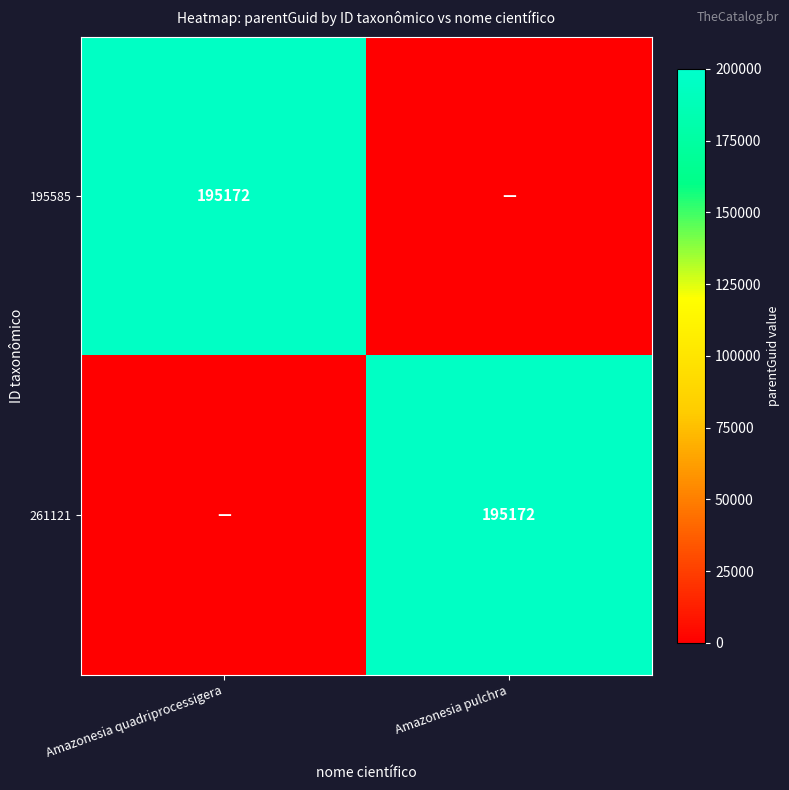

The value of 195585 at Amazonesia quadriprocessigera is 335356. True or false?

False